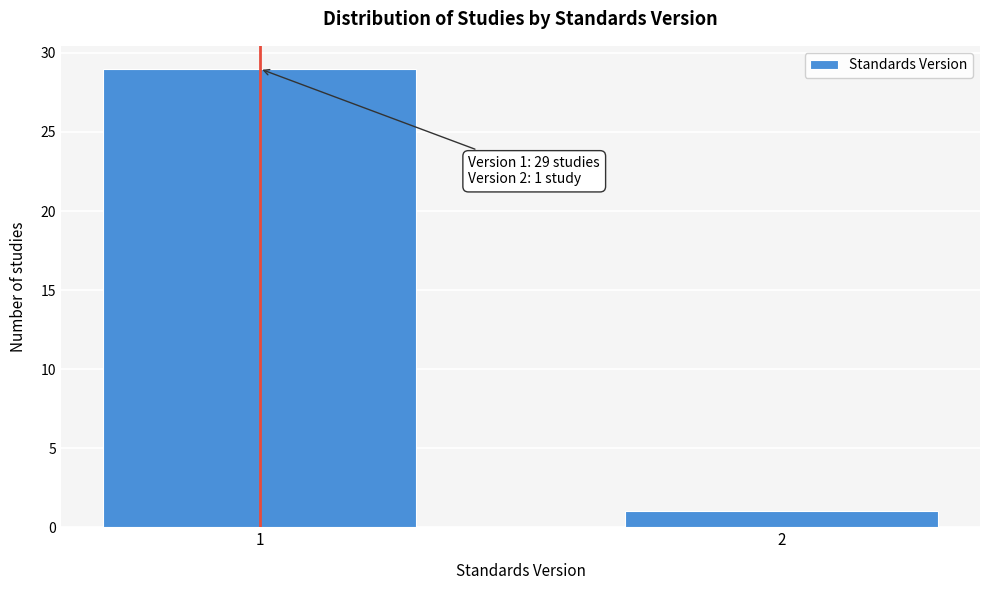

Reading right to left, extract all data points from this chart.

2=1	1=29